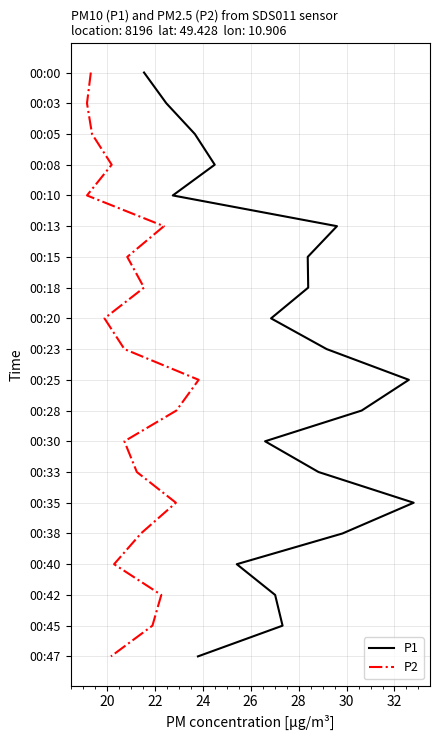

How many series are shown in this chart?

2